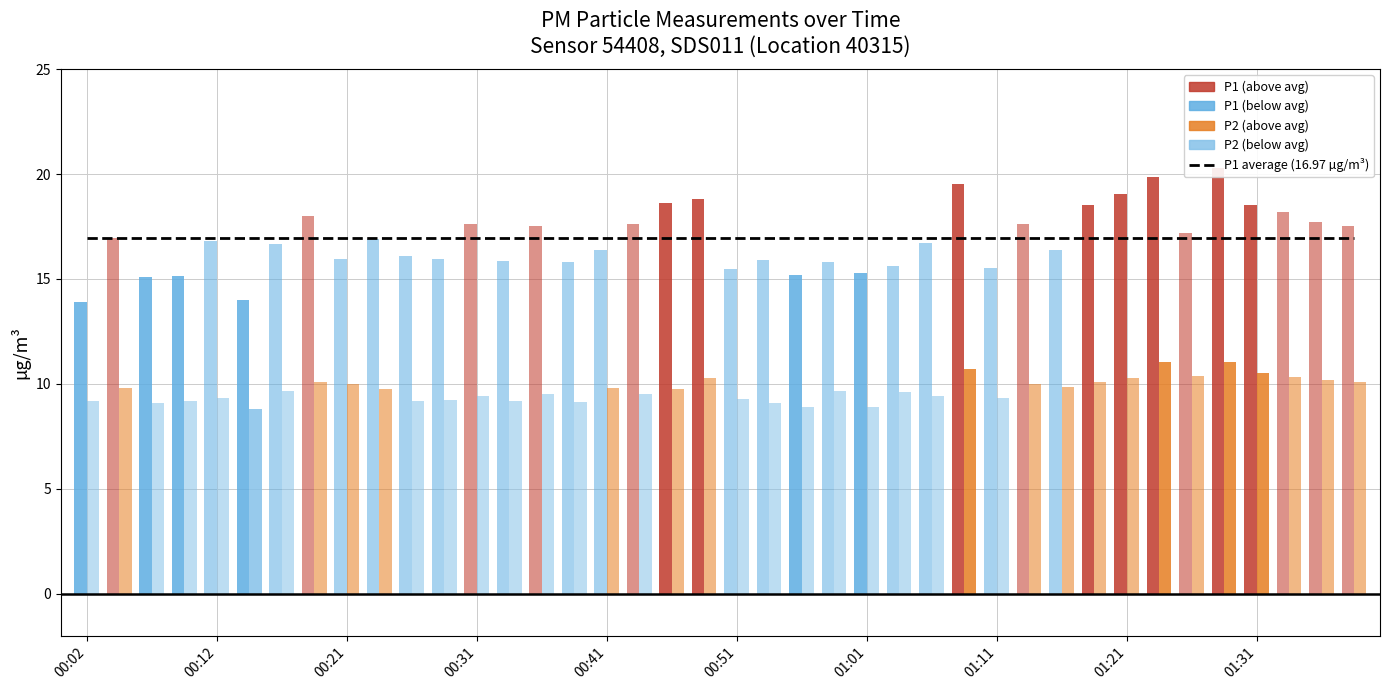

What is the minimum value for P2?

8.8